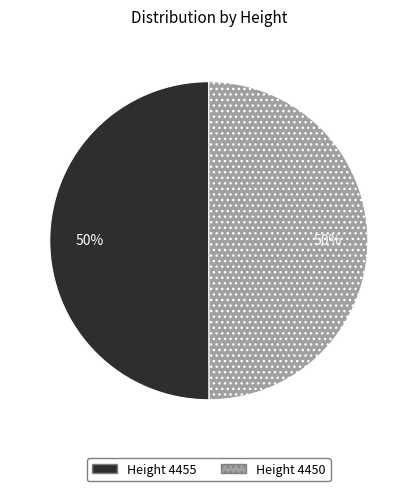

To the nearest percent, what is the average slice percentage?

50%